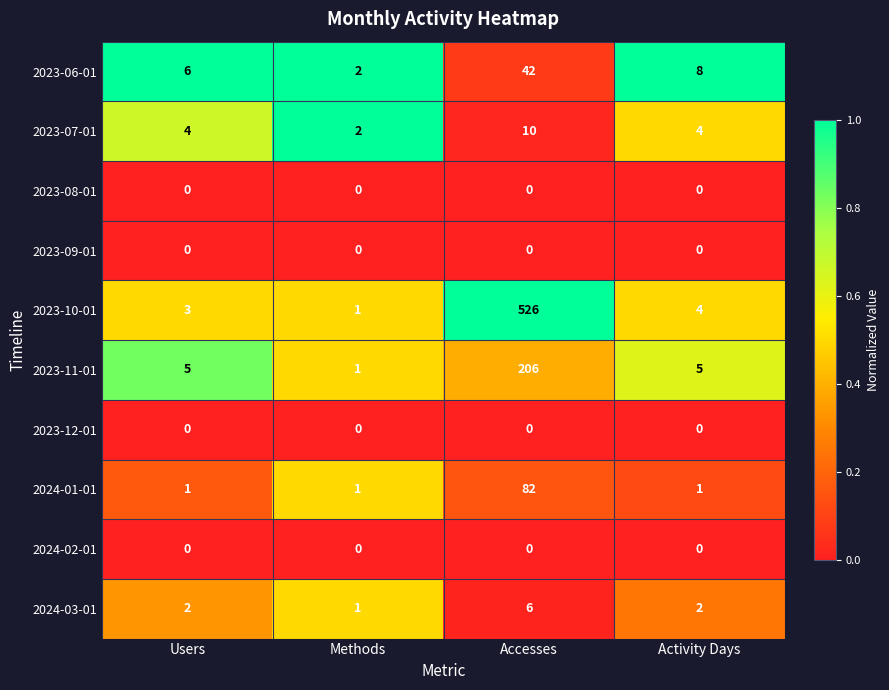

Which series changed the most between Users and Accesses?

2023-10-01